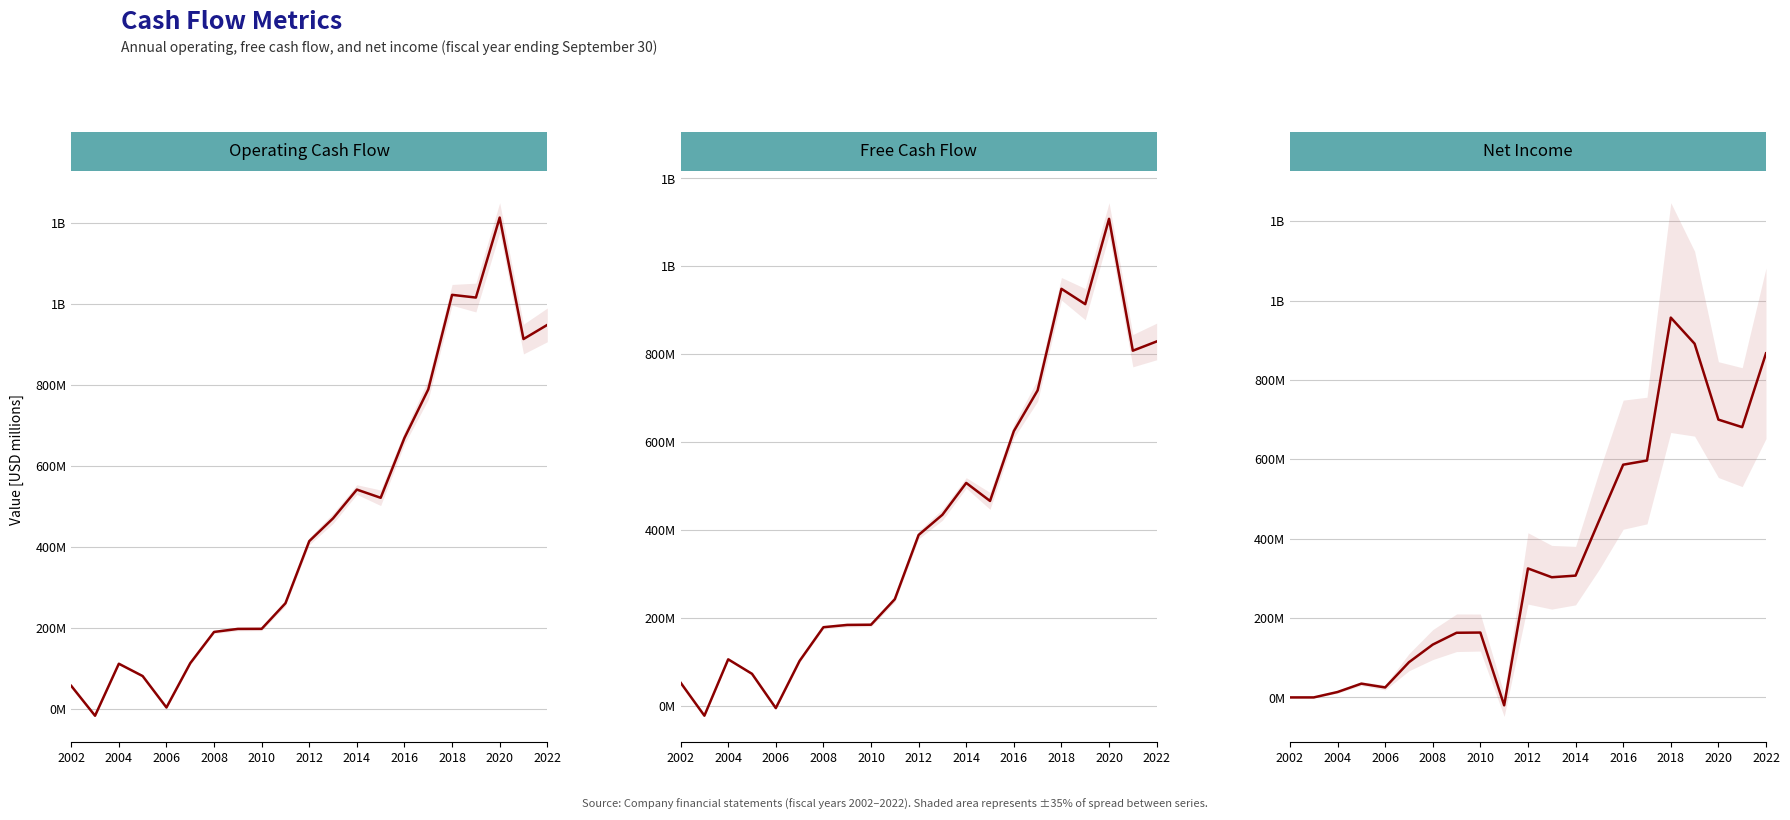

Reading right to left, list all the values displayed in this chart.

Operating Cash Flow: 948.0	913.0	1213.0	1015.5	1022.2	788.7	668.9	520.9	541.2	470.2	413.9	260.6	197.3	197.1	189.6	112.4	3.1	80.7	111.1	-17.3	56.5
Free Cash Flow: 829.0	808.0	1108.0	913.9	948.8	717.7	624.9	466.1	507.1	434.7	388.6	242.6	184.4	184.0	178.8	102.2	-5.3	72.7	105.7	-22.5	52.6
Net Income: 867.0	681.0	700.0	891.3	957.1	596.9	586.4	447.2	306.9	302.8	325.0	-19.9	163.4	162.9	133.1	88.6	25.1	34.7	13.6	0.0	0.0